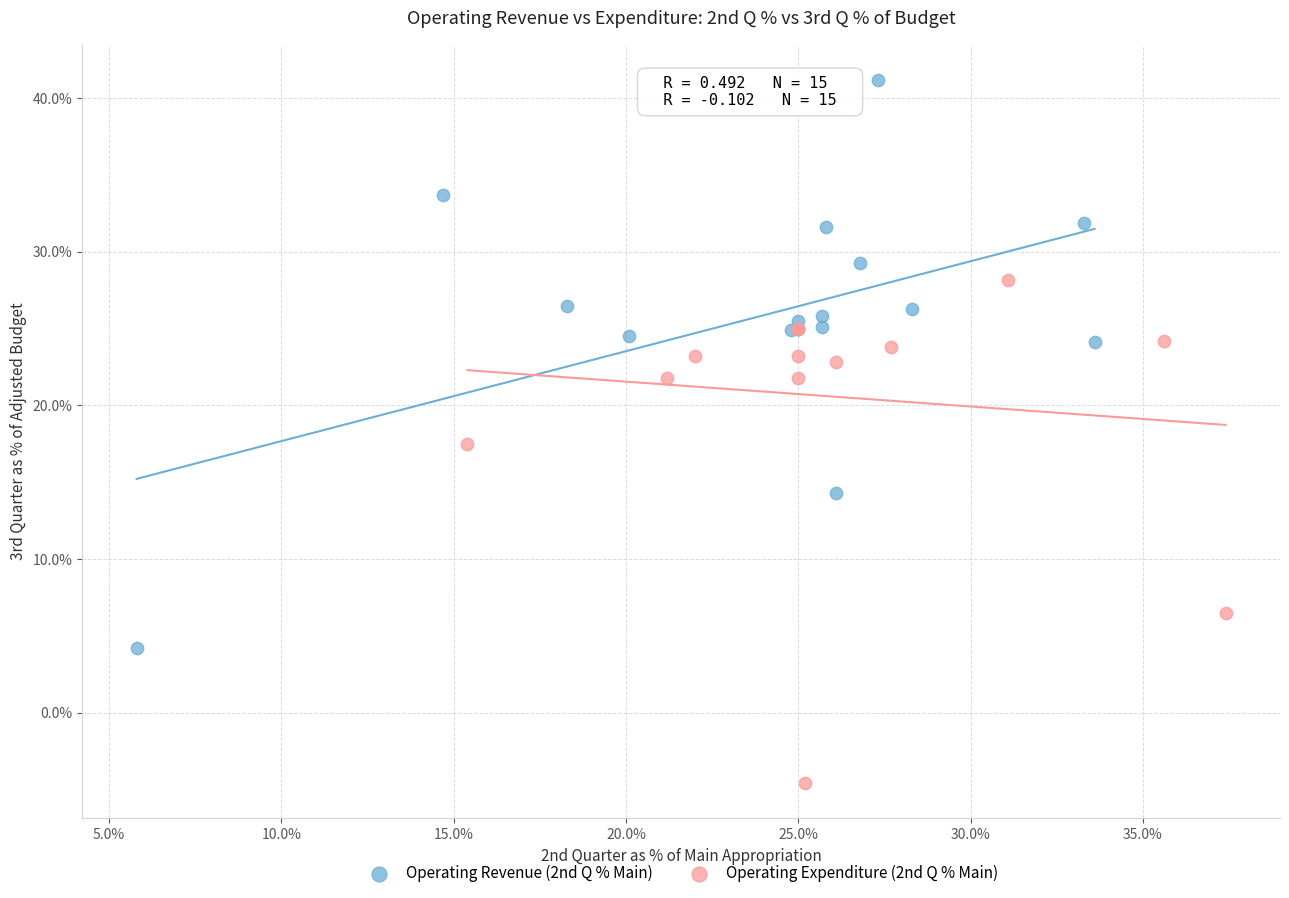

Which series reaches the minimum Y coordinate?

Operating Expenditure (2nd Q % Main)